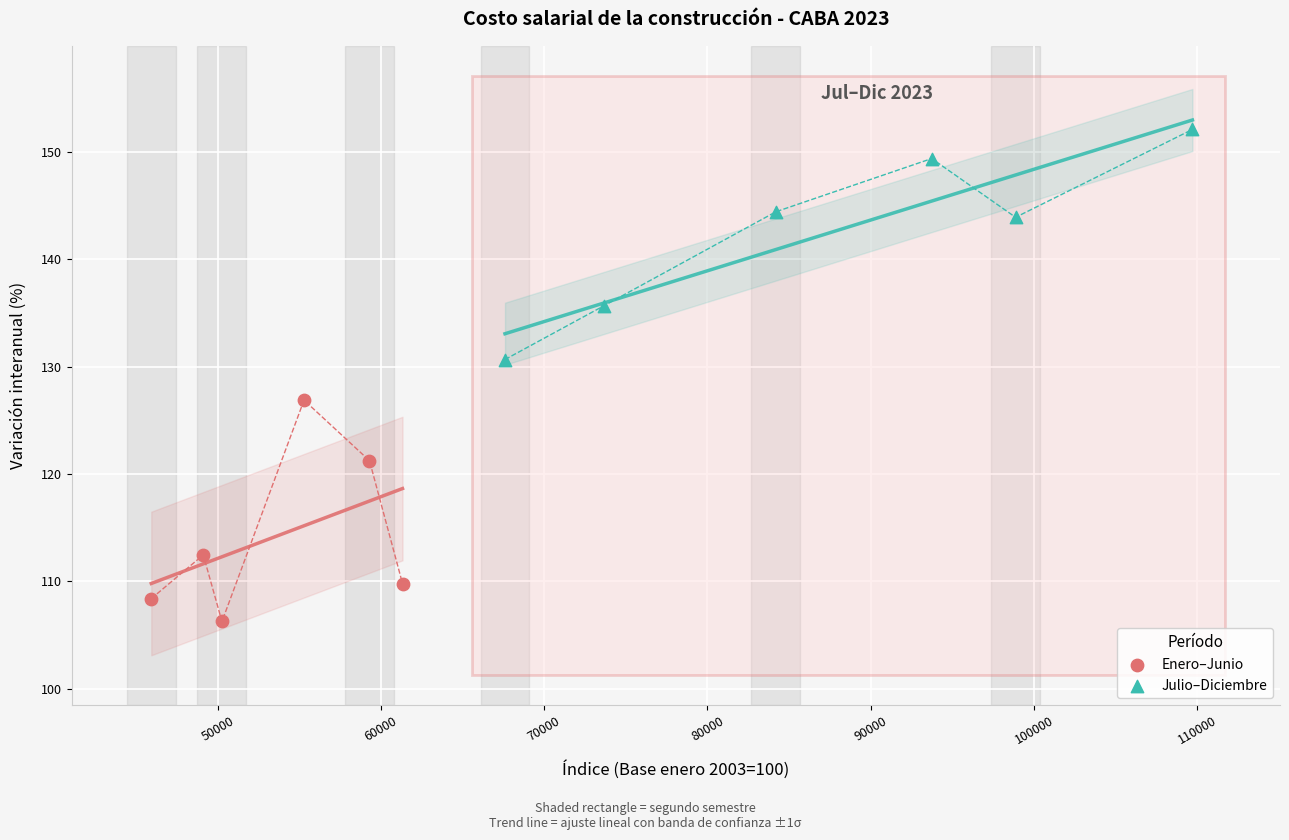

Which series reaches the minimum Y coordinate?

Enero–Junio